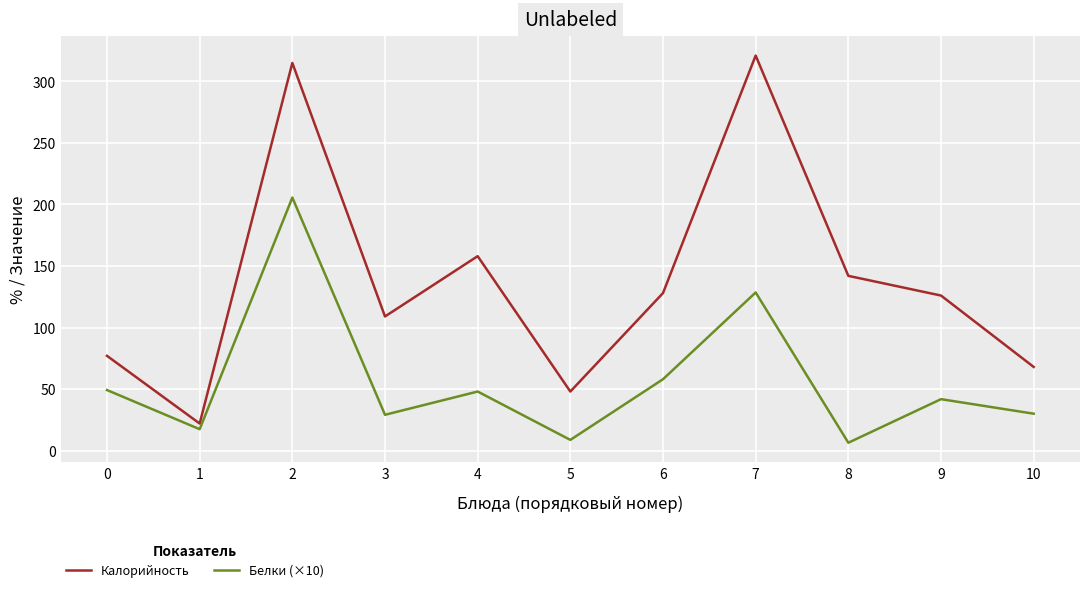

What are all the series names shown in the legend?

Калорийность, Белки (×10)